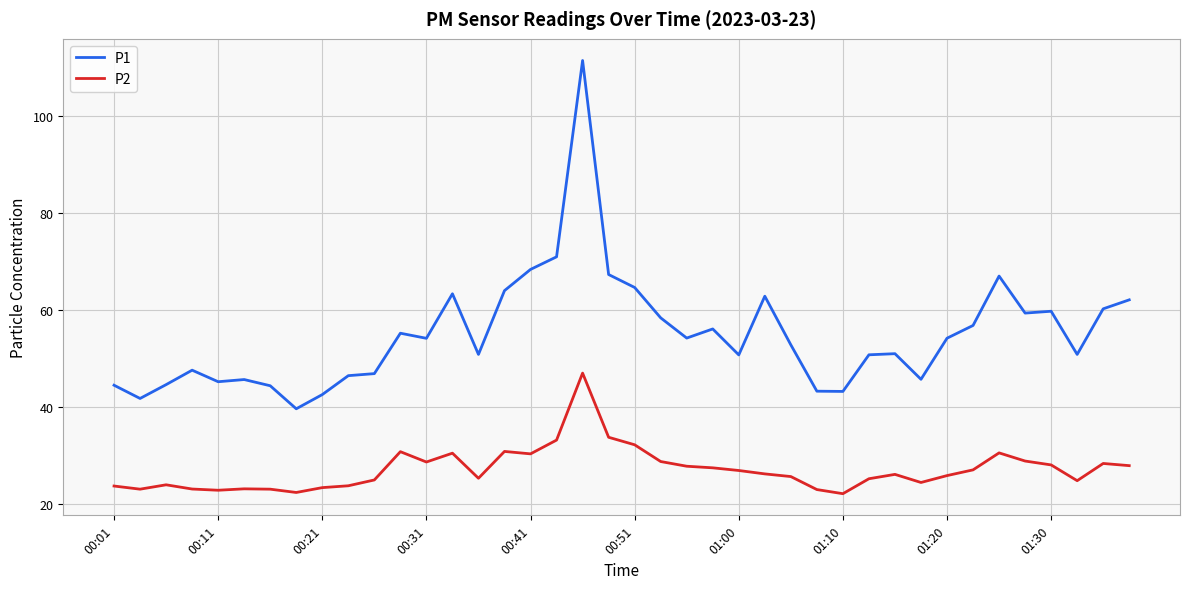

How many values in the P1 series are below 54?

20